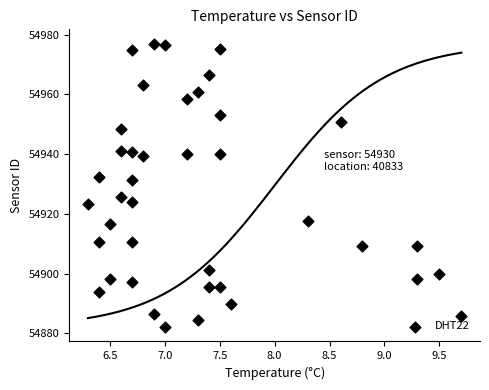

What is the range of X values (max minus min)?

3.4